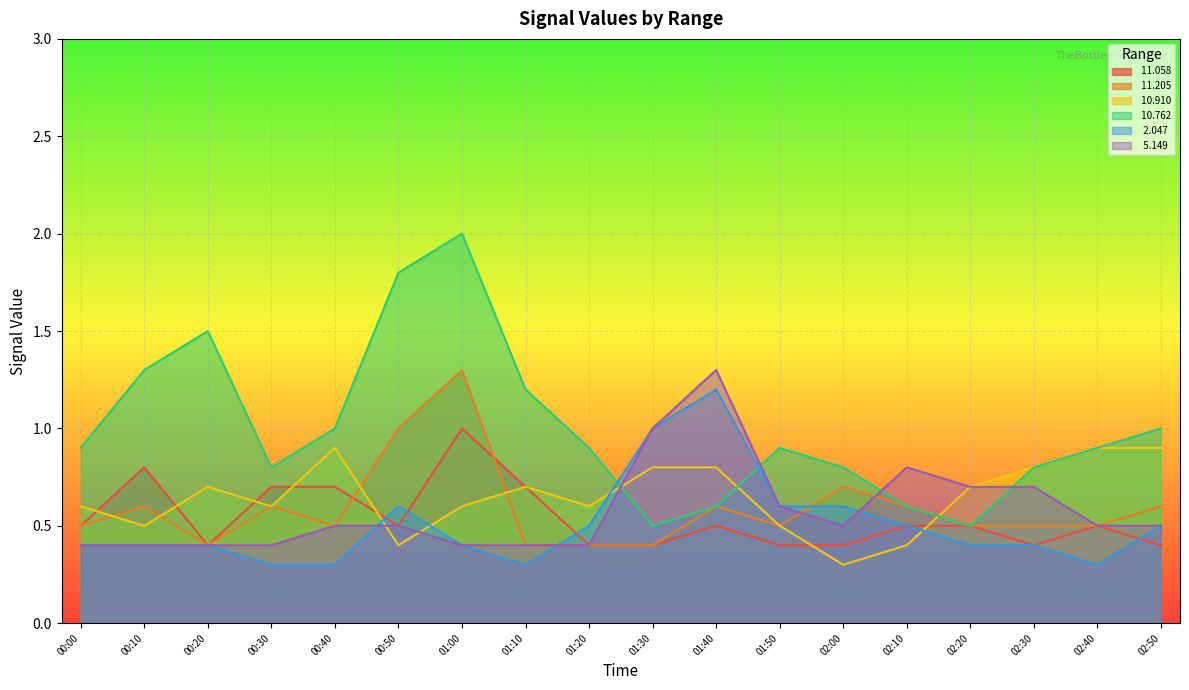

What is the value of the   2.047 point at the 9th from the left?

0.5